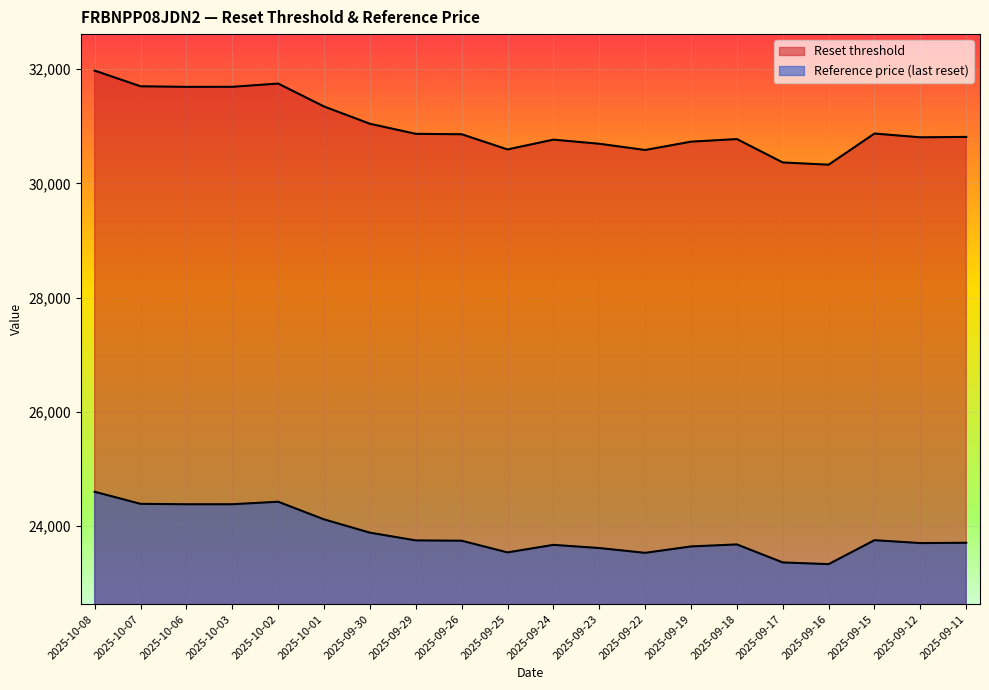

Is the value of Reference price at 2025-10-01 greater than the value of Reset threshold at 2025-09-23?

No